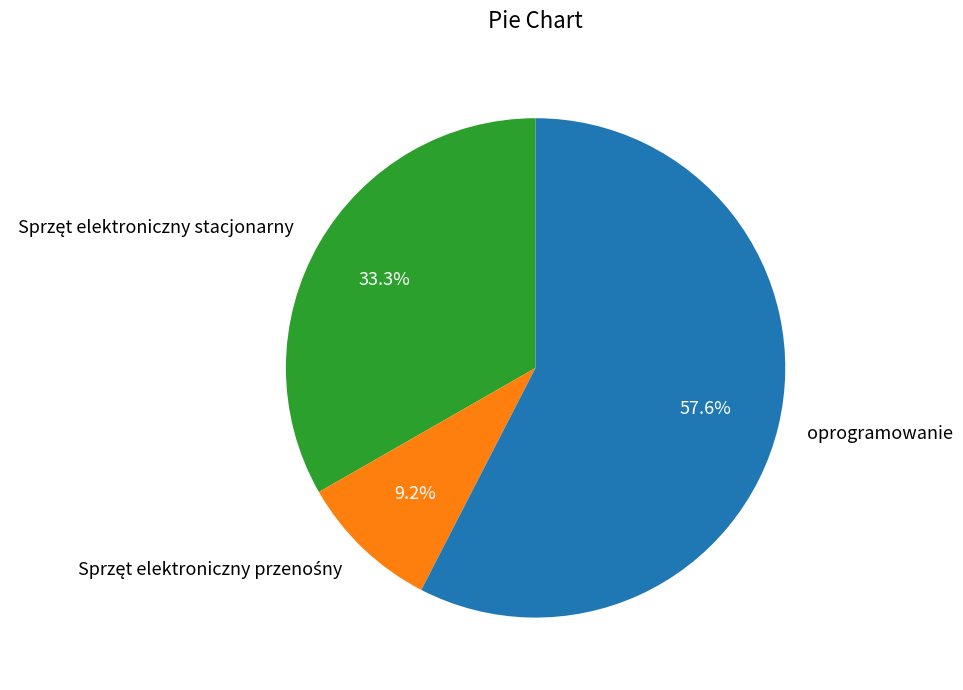

Which category accounts for the majority?

oprogramowanie